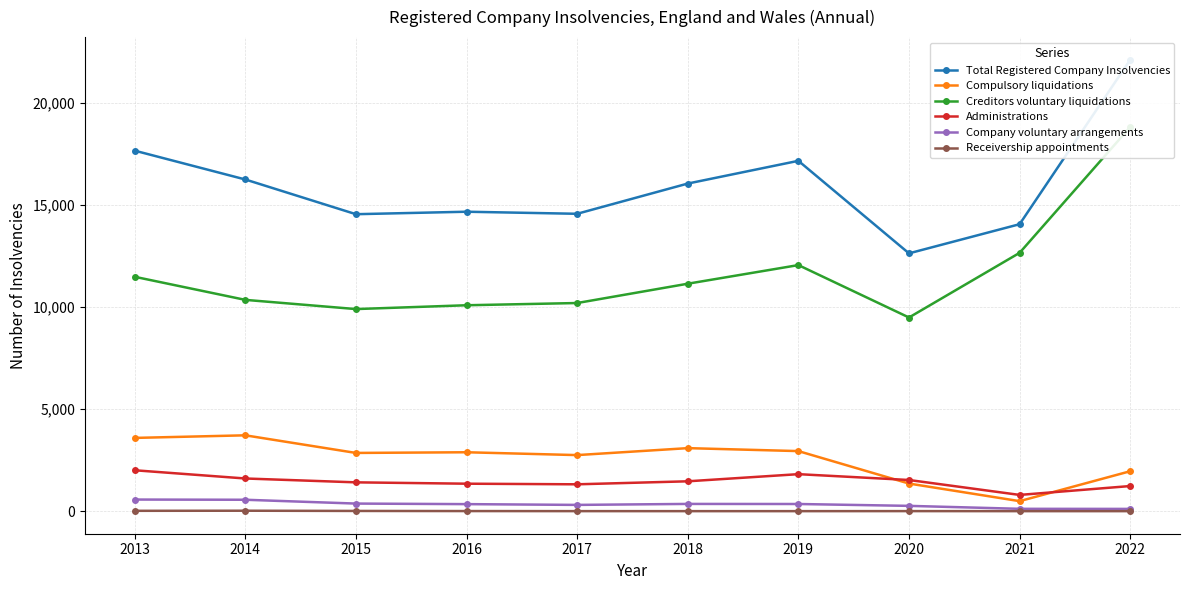

What is the difference between the maximum and minimum values in the Total Registered Company Insolvencies series?

9488